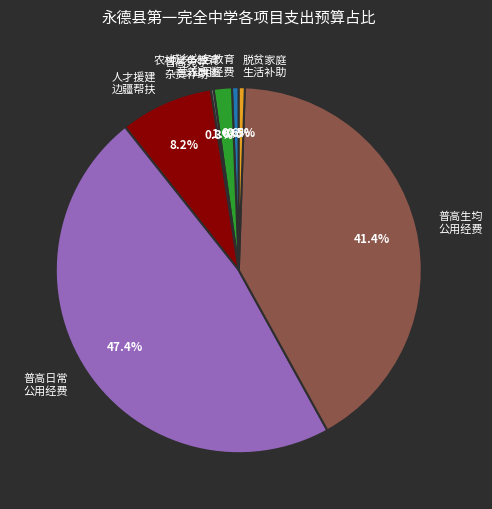

Which slice is the largest?

普高日常 公用经费